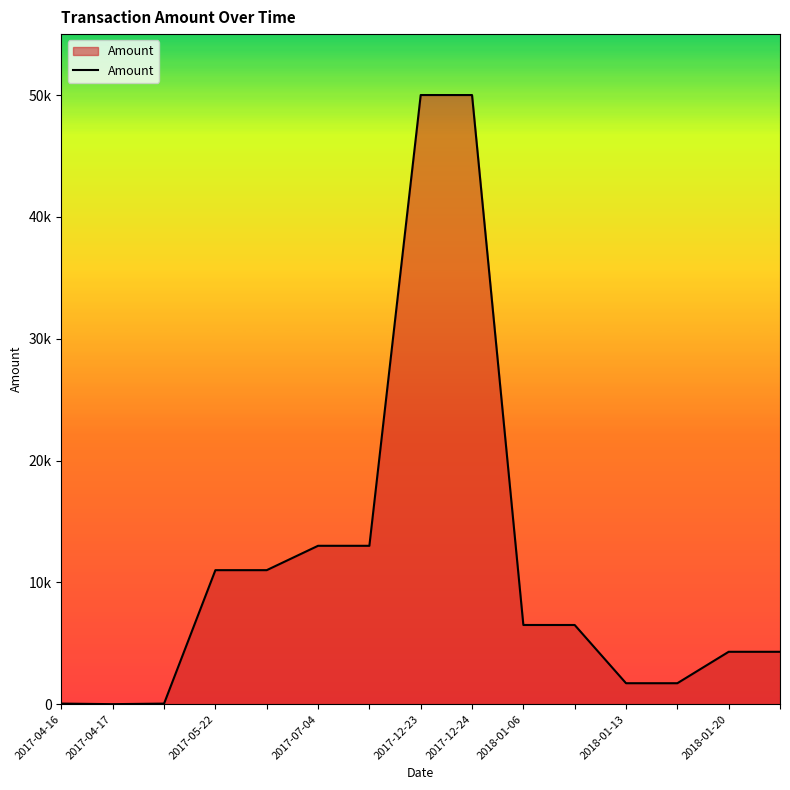

Does the chart have visible grid lines?

No